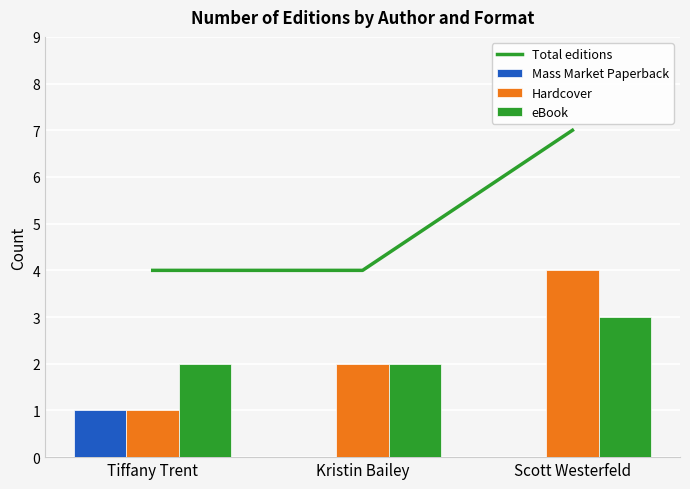

What is the lowest value of the Total editions series?

4